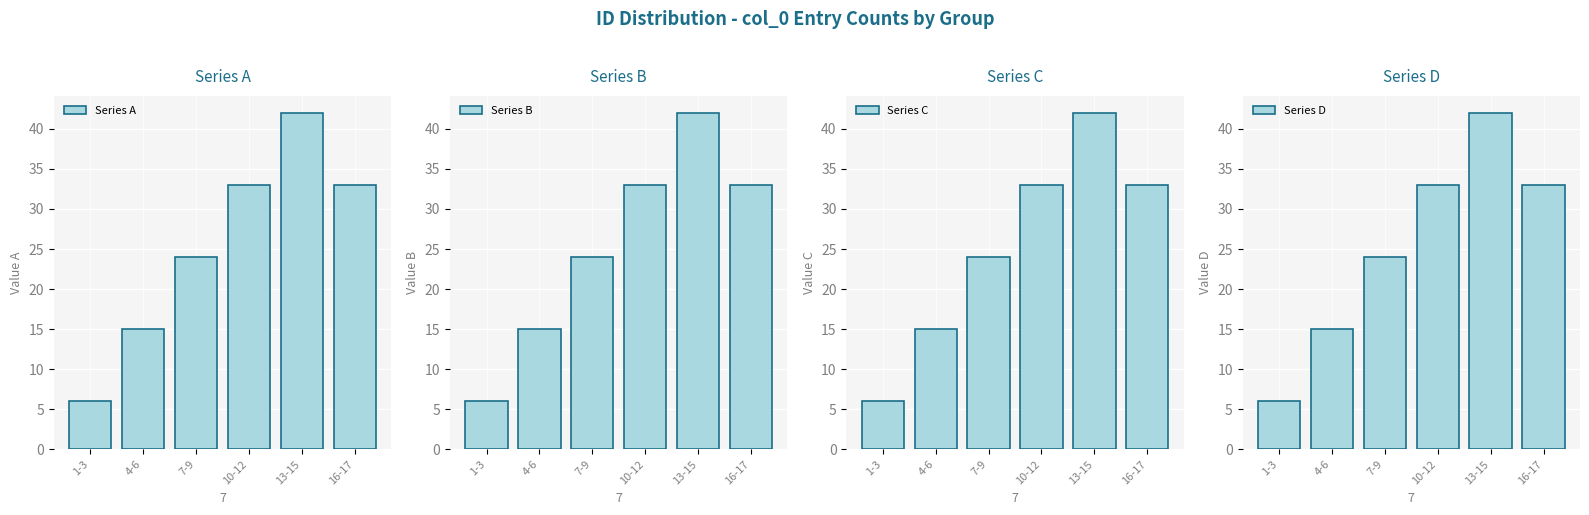

Reading left to right, list all the values displayed in this chart.

Series A: 1-3=6	4-6=15	7-9=24	10-12=33	13-15=42	16-17=33
Series B: 1-3=6	4-6=15	7-9=24	10-12=33	13-15=42	16-17=33
Series C: 1-3=6	4-6=15	7-9=24	10-12=33	13-15=42	16-17=33
Series D: 1-3=6	4-6=15	7-9=24	10-12=33	13-15=42	16-17=33